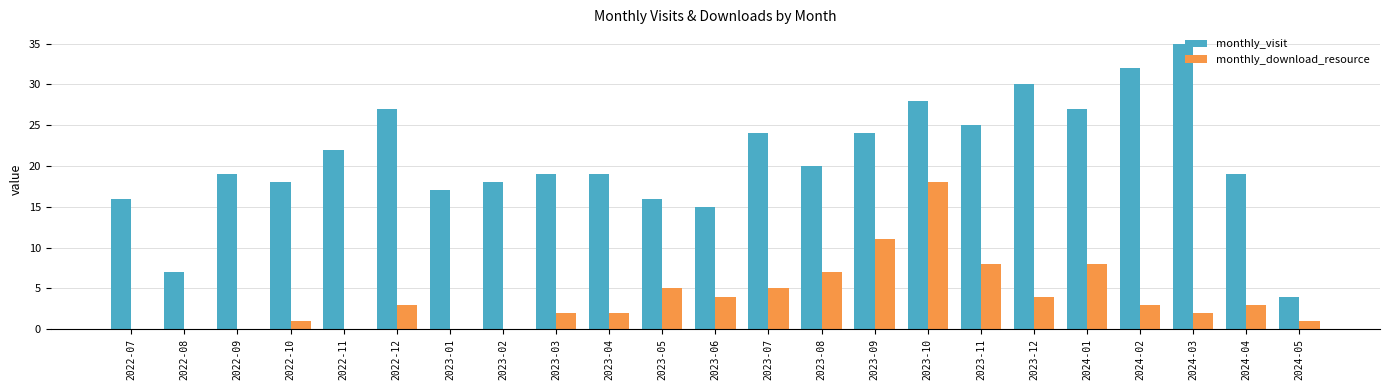

Reading left to right, transcribe all the data shown in this chart.

monthly_visit: 16	7	19	18	22	27	17	18	19	19	16	15	24	20	24	28	25	30	27	32	35	19	4
monthly_download_resource: 0	0	0	1	0	3	0	0	2	2	5	4	5	7	11	18	8	4	8	3	2	3	1